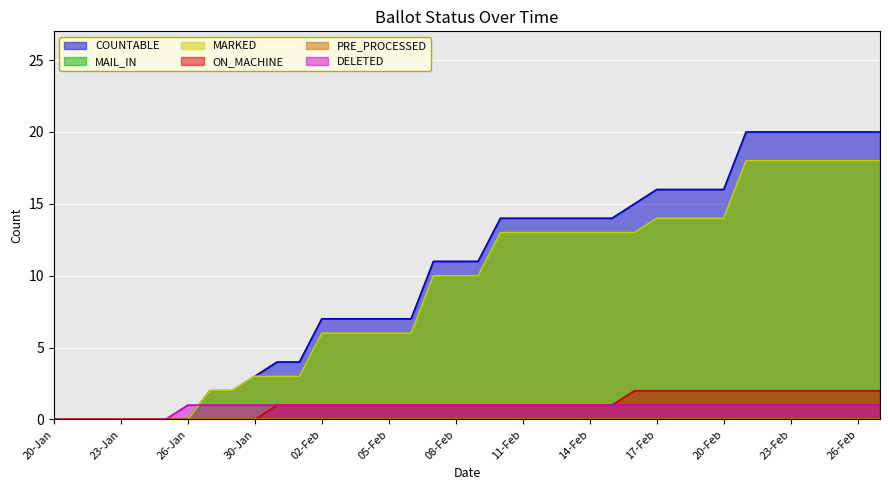

Which category has the highest value across all series?

21-Feb